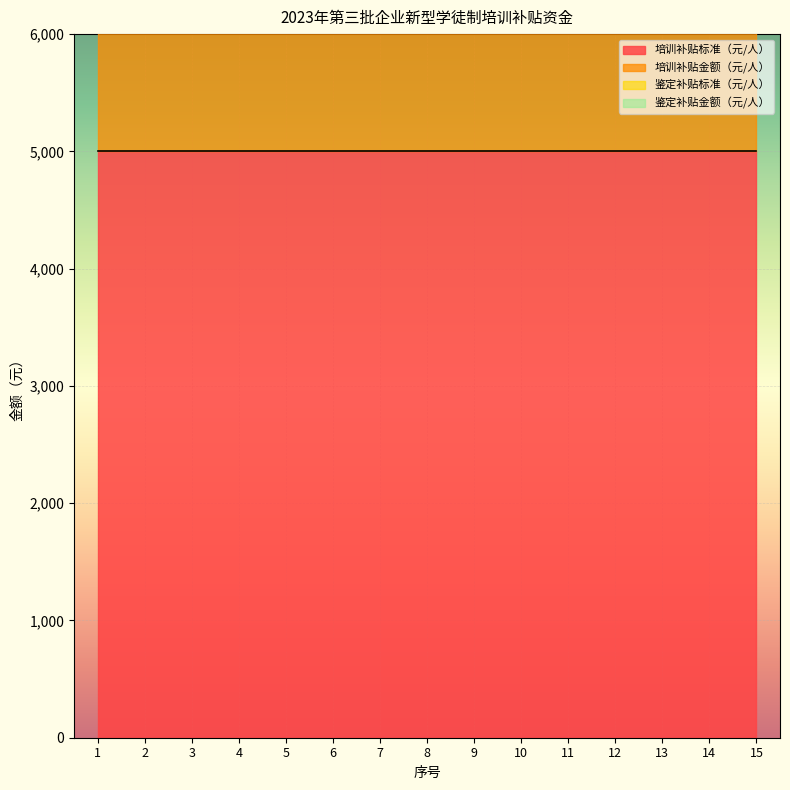

Is the value of 培训补贴金额（元/人） at 14 greater than the value of 培训补贴标准（元/人） at 11?

No